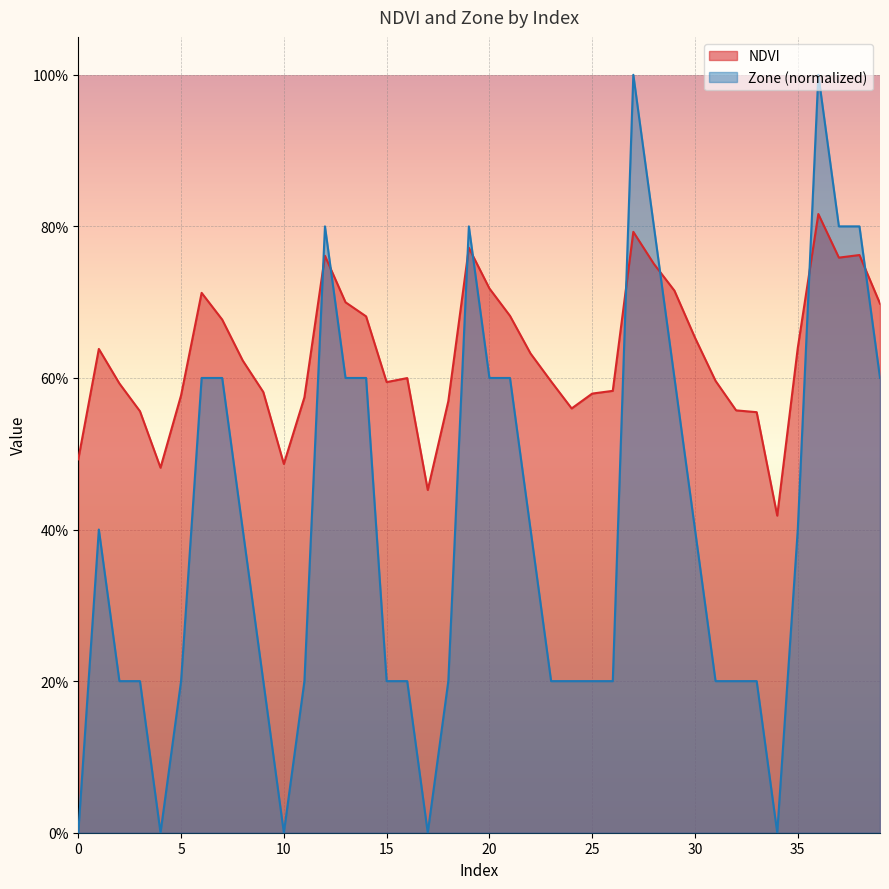

At which category is the sum across all series the highest?

36